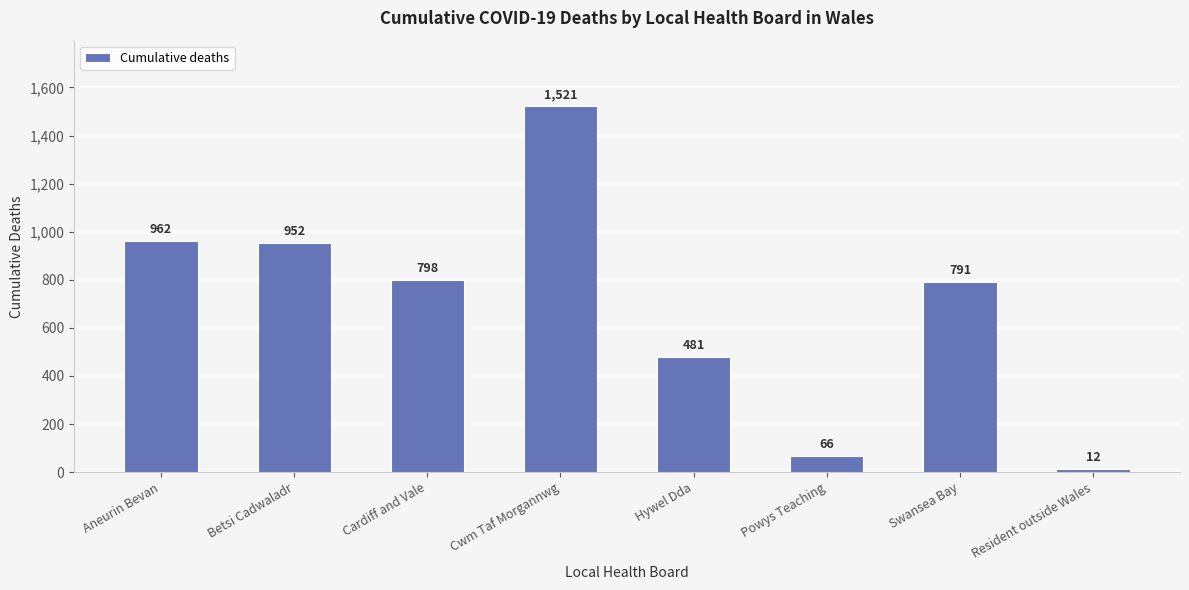

What is the sum of the values at Resident outside Wales and Swansea Bay?

803